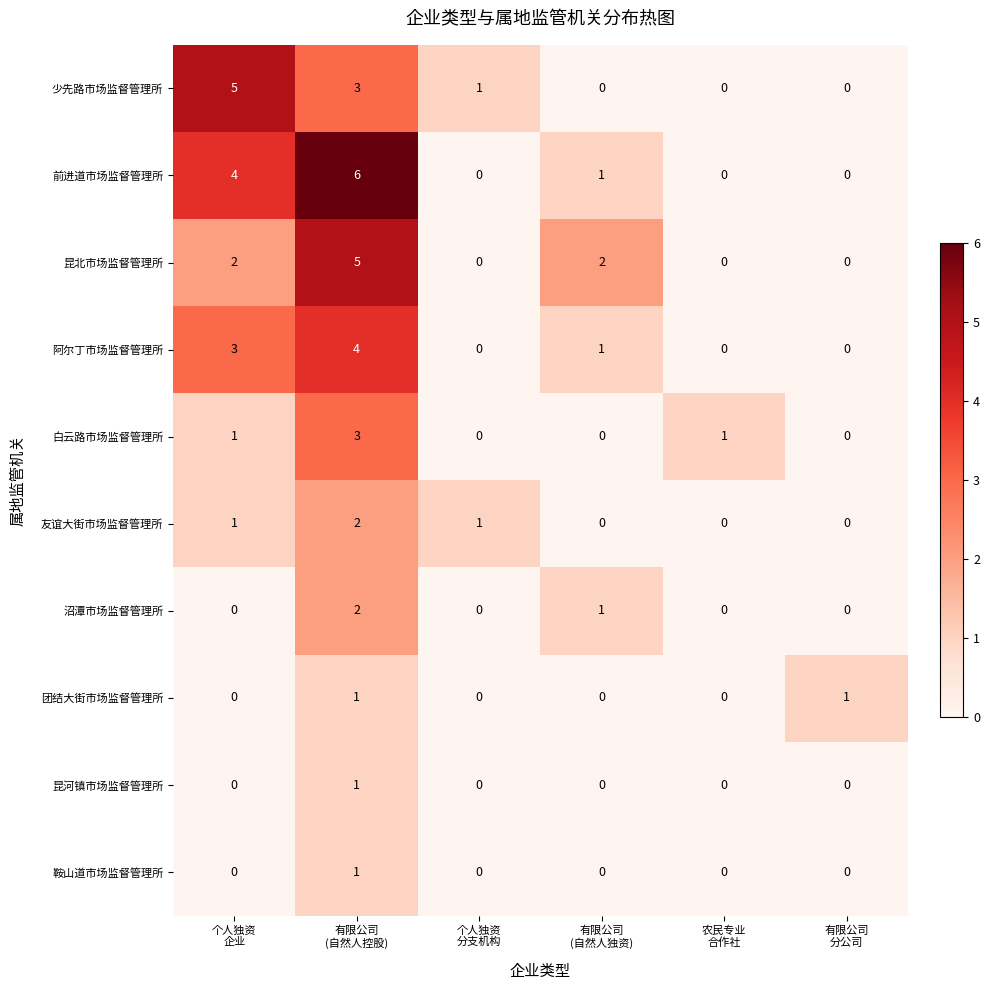

Which series has the largest total across all categories?

前进道市场监督管理所